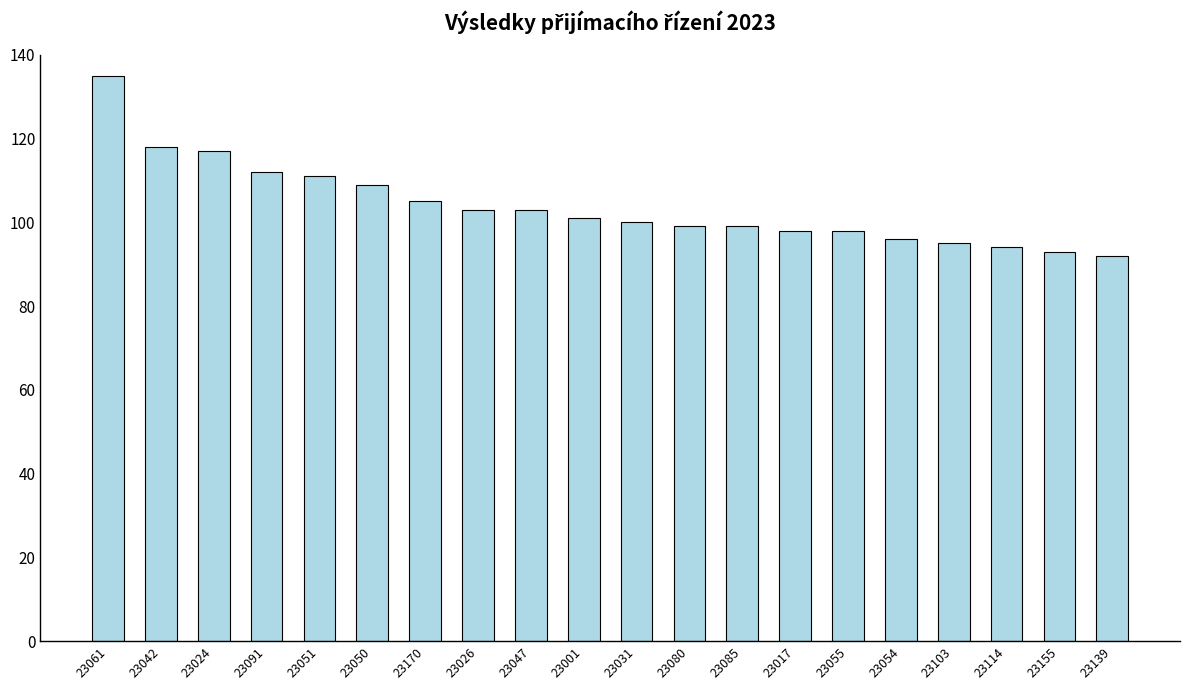

At which label does the data first exceed 101?

23061